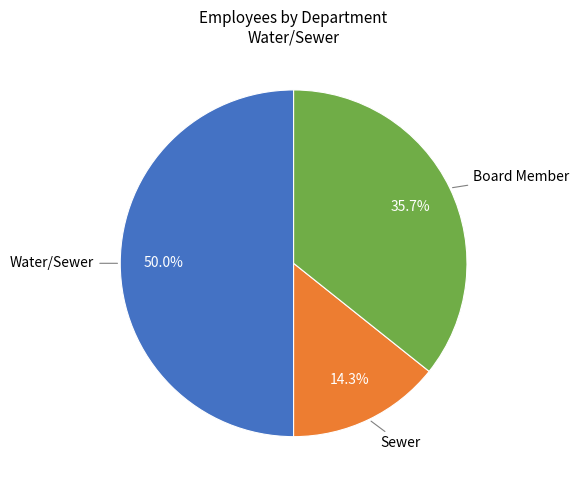

How many slices are in this pie chart?

3